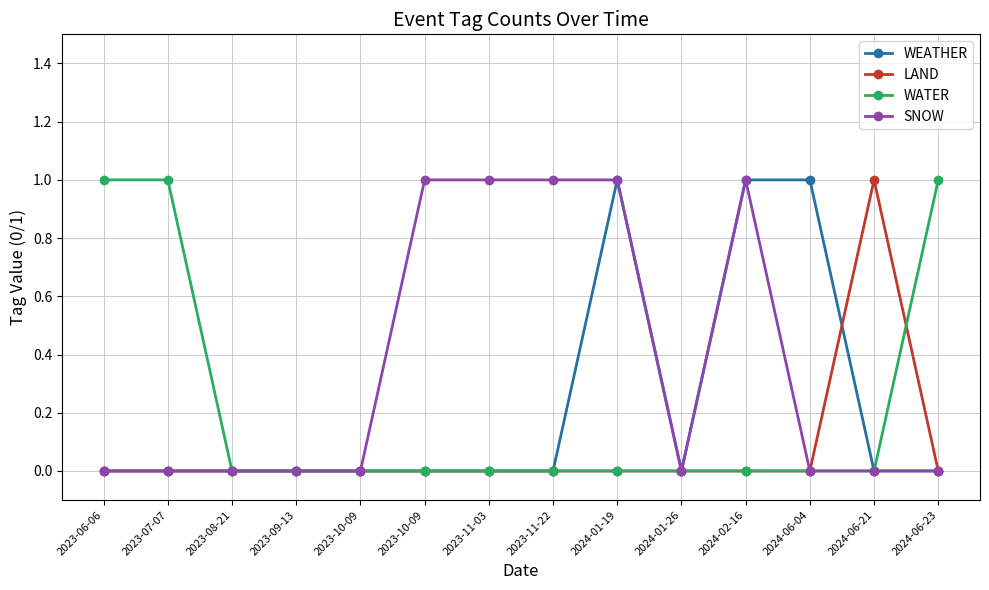

How many series are shown in this chart?

4